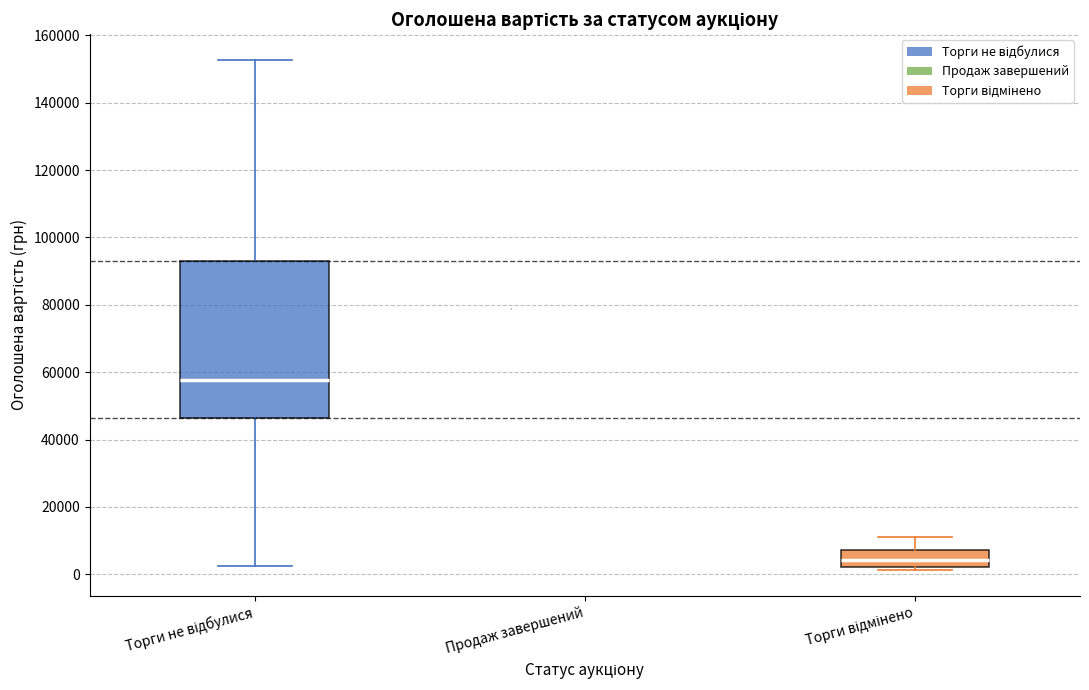

Reading left to right, read every box against the y-axis: the position of its median line, the range the box covers, and the ends of its whiskers. The values are not printed on the chart, so give them approximately, as read against the axis.

Торги не відбулися: median 58000, box 46000 to 94000, whiskers 2000 to 152000
Продаж завершений: box collapsed to a line at 78000, whiskers 78000 to 78000
Торги відмінено: median 4000, box 2000 to 8000, whiskers 2000 (just below the box's lower edge) to 12000